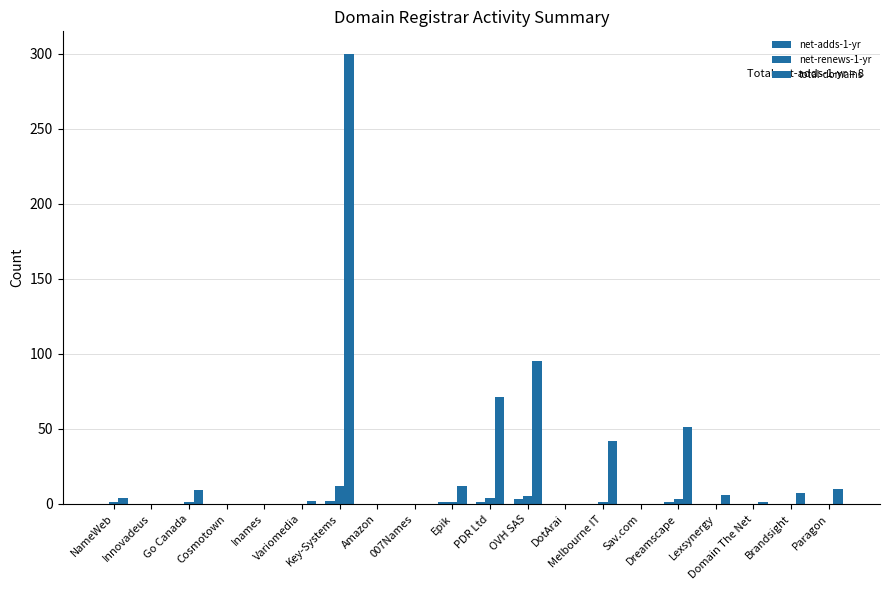

Reading left to right, extract all data points from this chart.

net-adds-1-yr: NameWeb=0	Innovadeus=0	Go Canada=0	Cosmotown=0	Inames=0	Variomedia=0	Key-Systems=2	Amazon=0	007Names=0	Epik=1	PDR Ltd=1	OVH SAS=3	DotArai=0	Melbourne IT=0	Sav.com=0	Dreamscape=1	Lexsynergy=0	Domain The Net=0	Brandsight=0	Paragon=0
net-renews-1-yr: NameWeb=1	Innovadeus=0	Go Canada=1	Cosmotown=0	Inames=0	Variomedia=0	Key-Systems=12	Amazon=0	007Names=0	Epik=1	PDR Ltd=4	OVH SAS=5	DotArai=0	Melbourne IT=1	Sav.com=0	Dreamscape=3	Lexsynergy=0	Domain The Net=0	Brandsight=0	Paragon=0
total-domains: NameWeb=4	Innovadeus=0	Go Canada=9	Cosmotown=0	Inames=0	Variomedia=2	Key-Systems=300	Amazon=0	007Names=0	Epik=12	PDR Ltd=71	OVH SAS=95	DotArai=0	Melbourne IT=42	Sav.com=0	Dreamscape=51	Lexsynergy=6	Domain The Net=1	Brandsight=7	Paragon=10